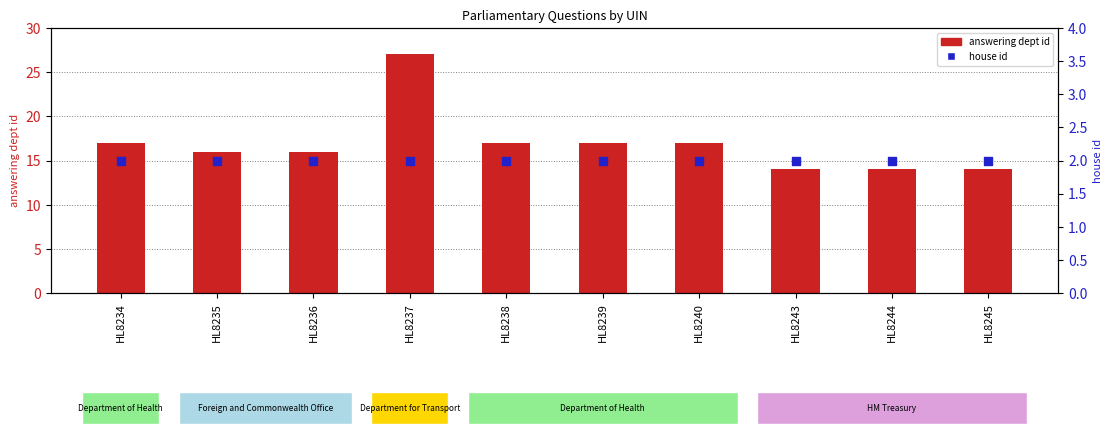

Which series reaches the minimum Y coordinate?

house id